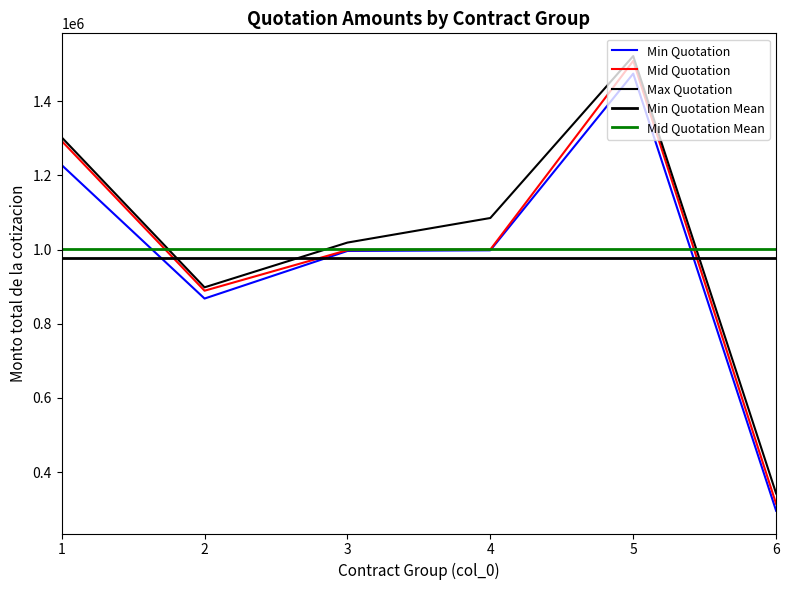

At which label does Max Quotation reach its peak?

5